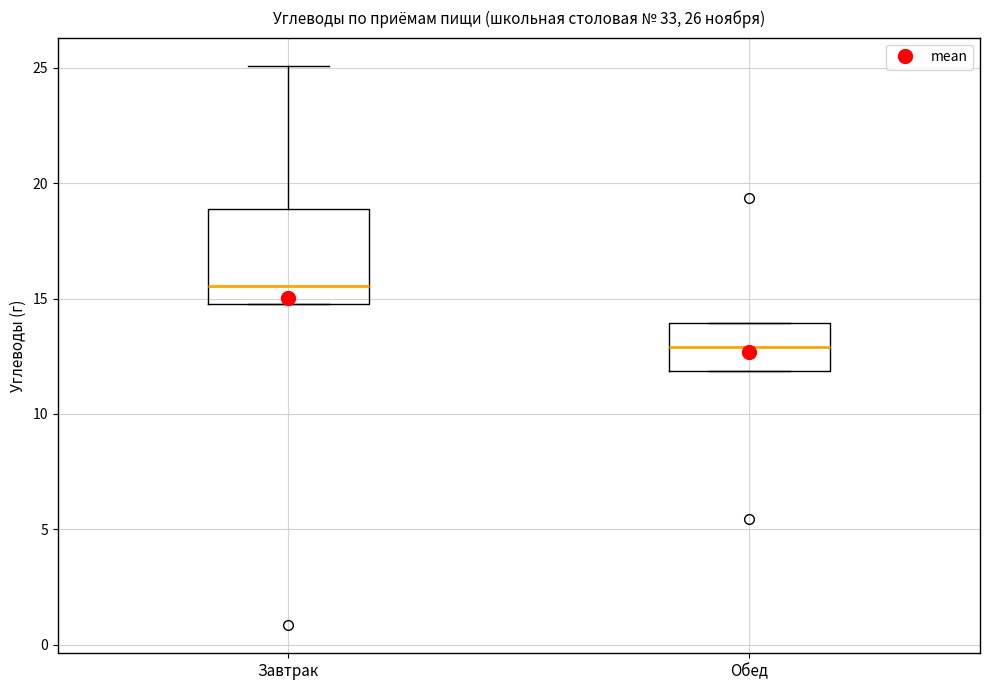

Comparing the boxes themselves (not the whiskers), which one is the tallest?

Завтрак